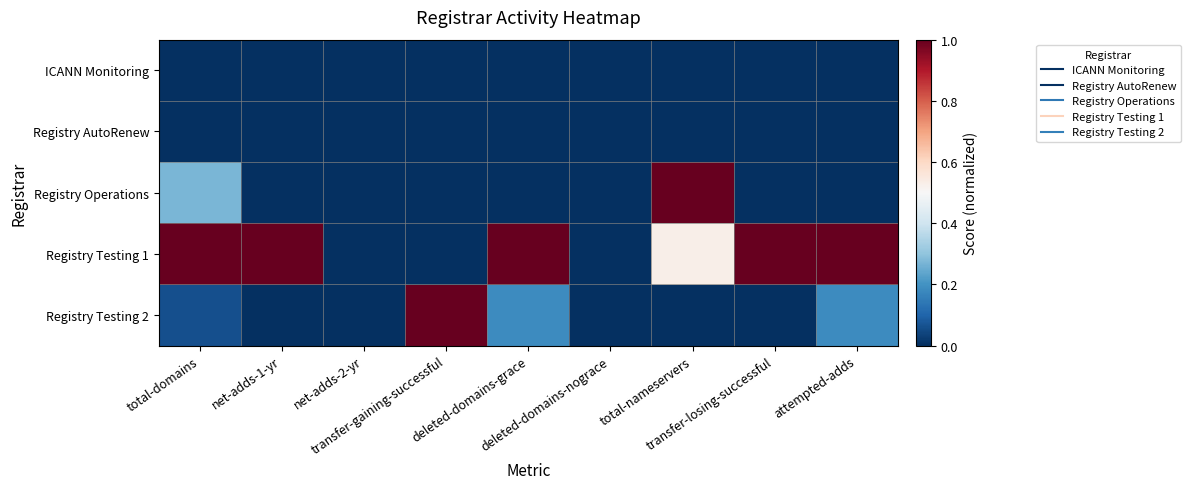

At which category is the sum across all series the highest?

total-nameservers